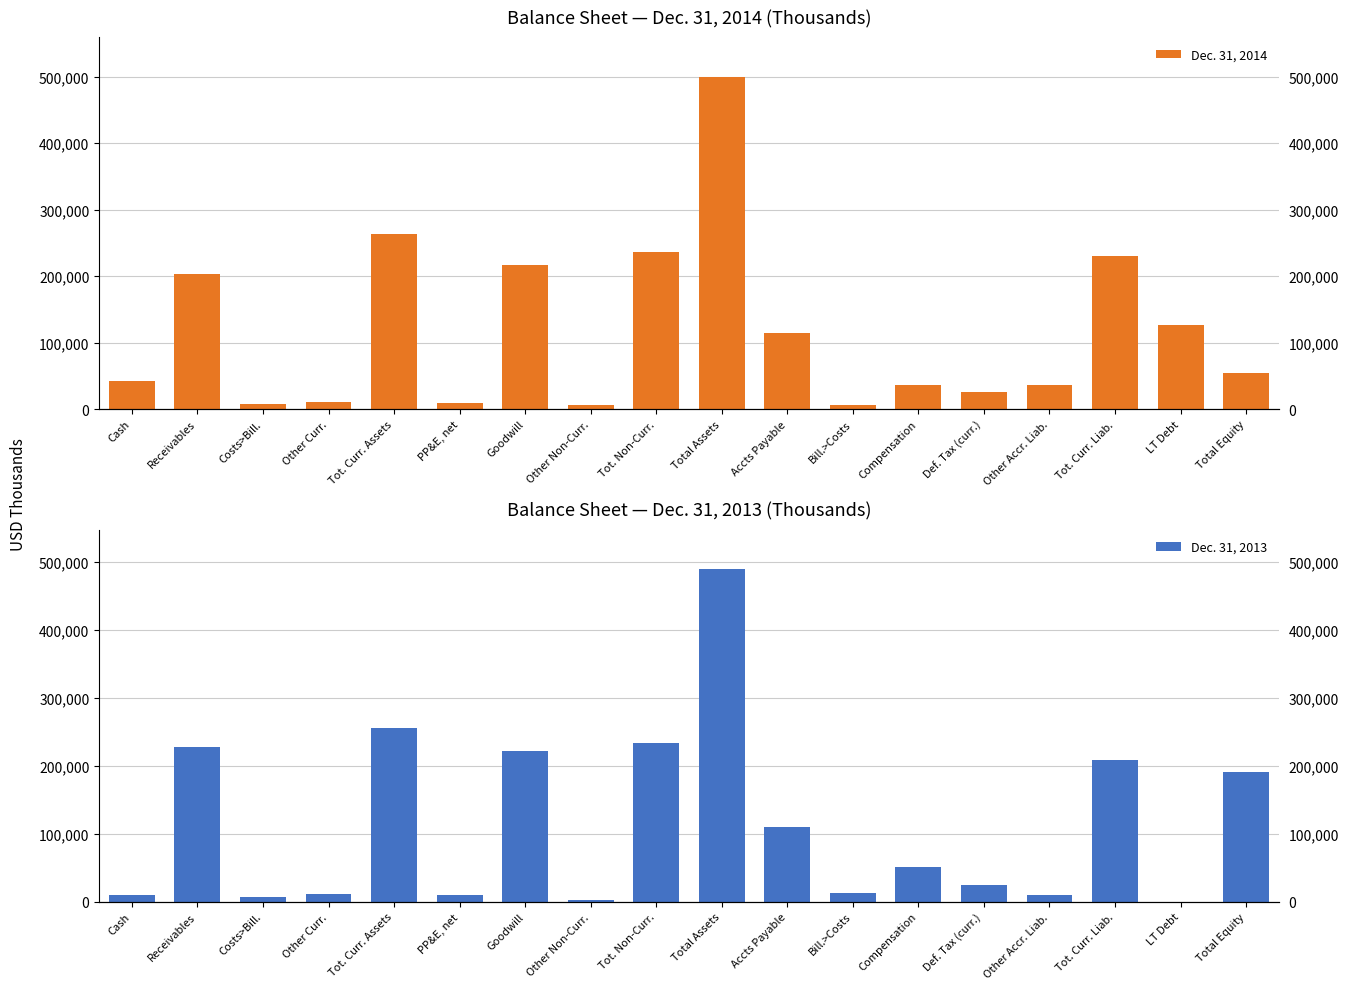

Rank the series by their average value, from lowest to highest.

Dec. 31, 2013, Dec. 31, 2014